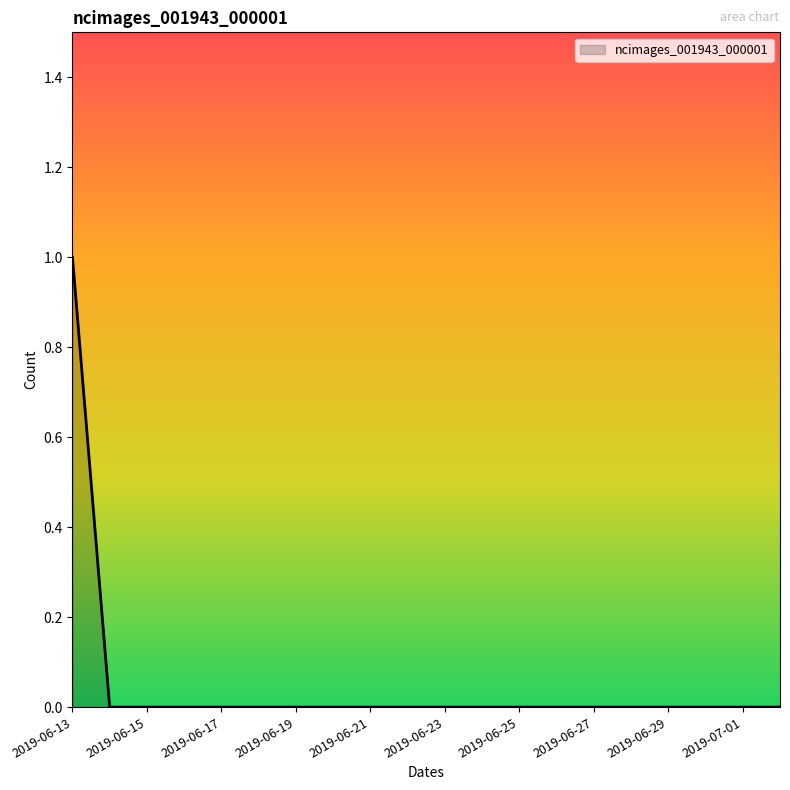

Does the chart have visible grid lines?

No